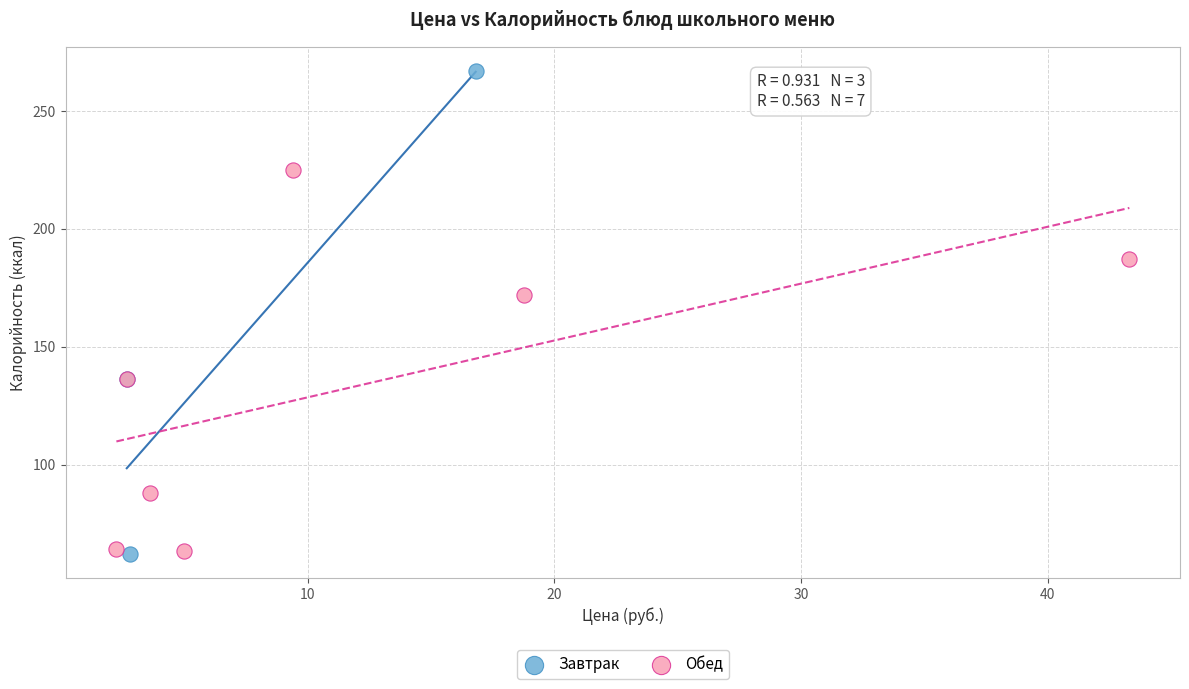

Which series has the largest Y range (max minus min)?

Завтрак